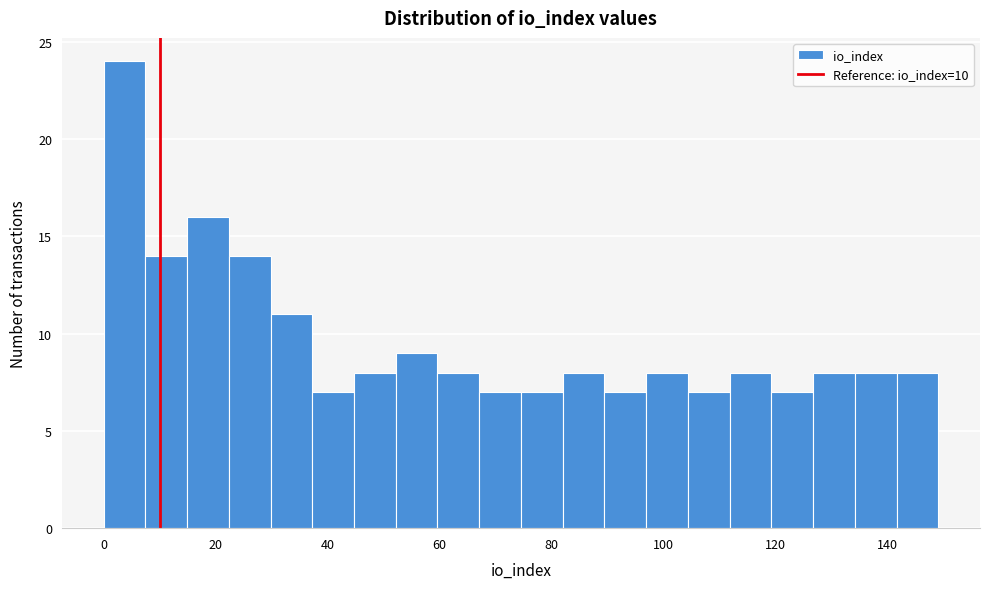

Read against the x-axis, roughly where is the centre of the tallest bar?

4